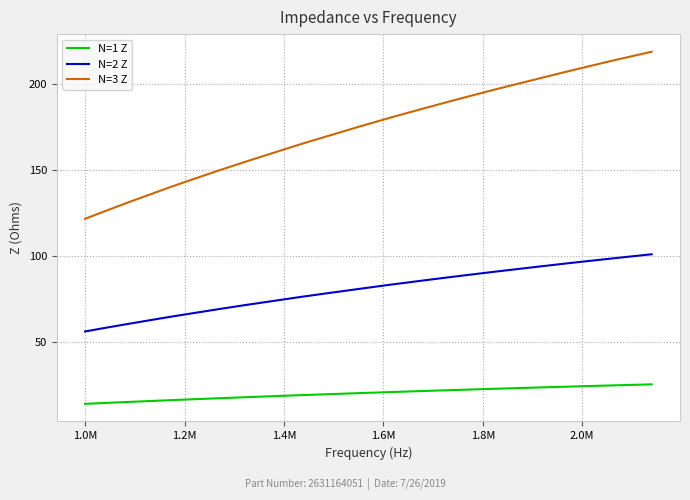

Which series has the largest range (max minus min)?

N=3 Z